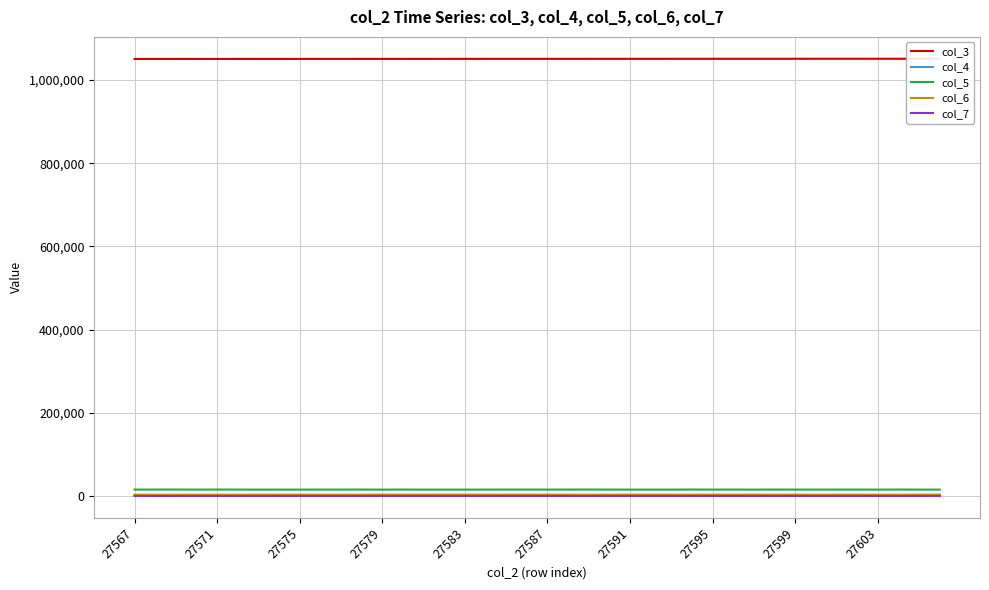

What is the minimum value shown in the chart?

47